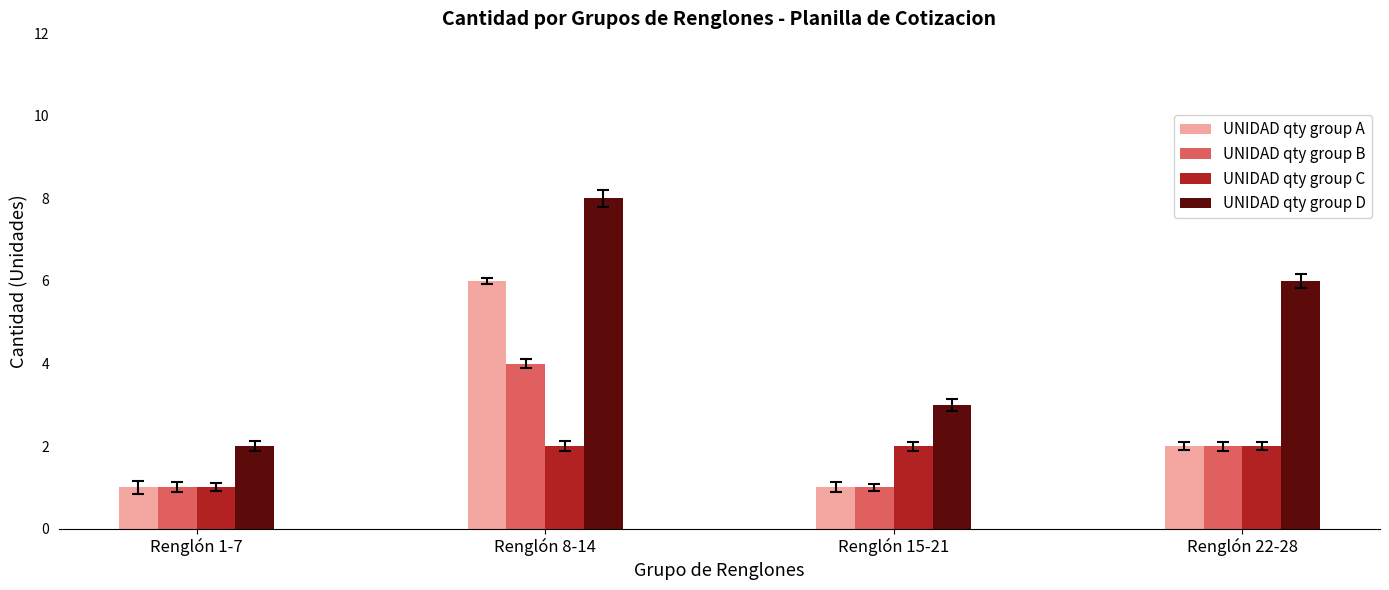

How many groups of bars are there?

4